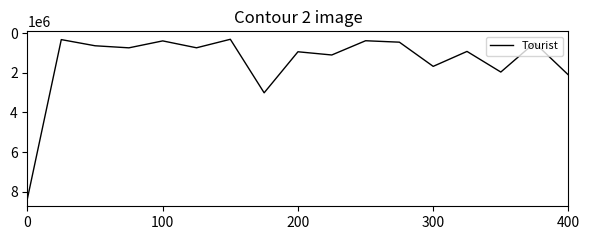

What is the maximum value shown in the chart?

8333069